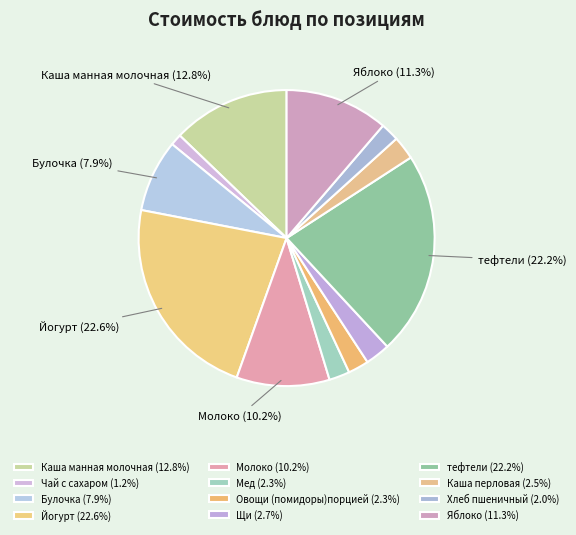

True or false: Каша манная молочная accounts for 2% of the total.

False